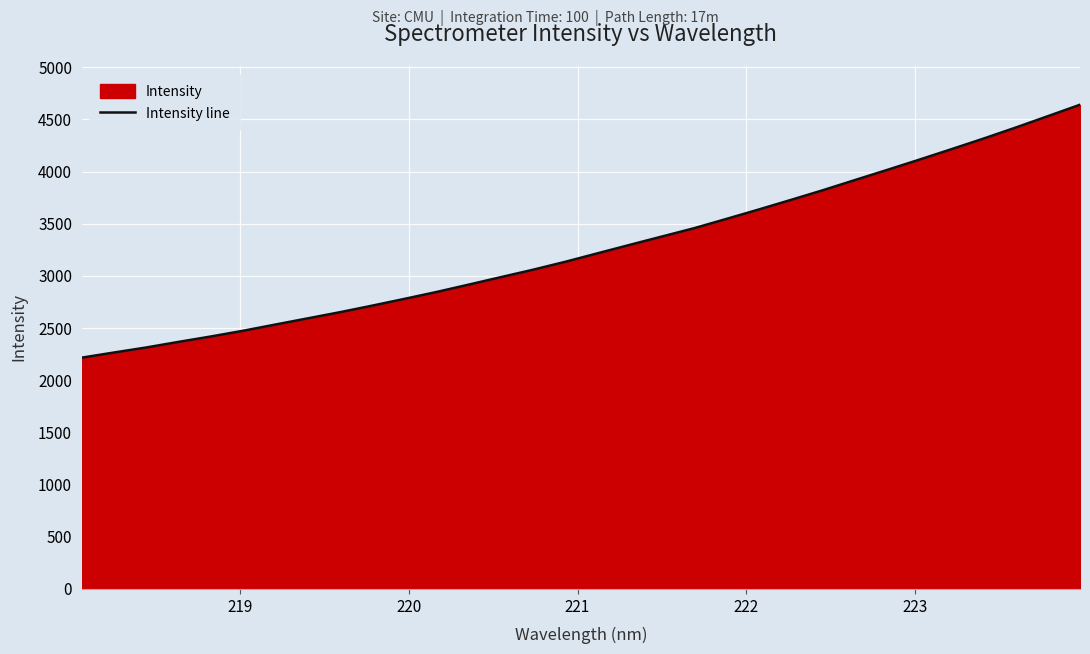

What is the difference between the second highest and minimum values?

2313.9